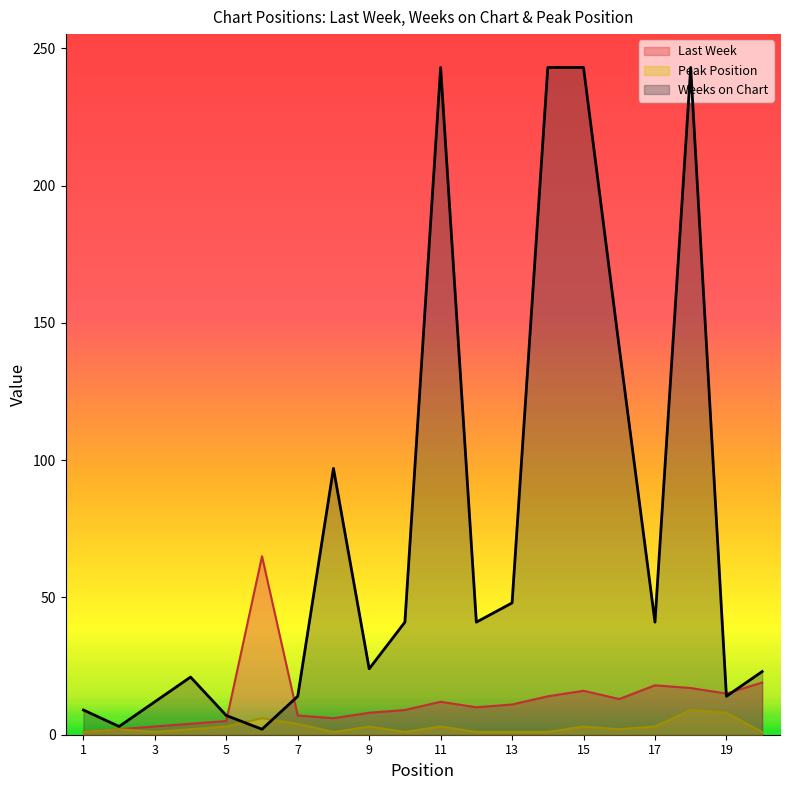

Which series has the largest range (max minus min)?

Weeks on Chart